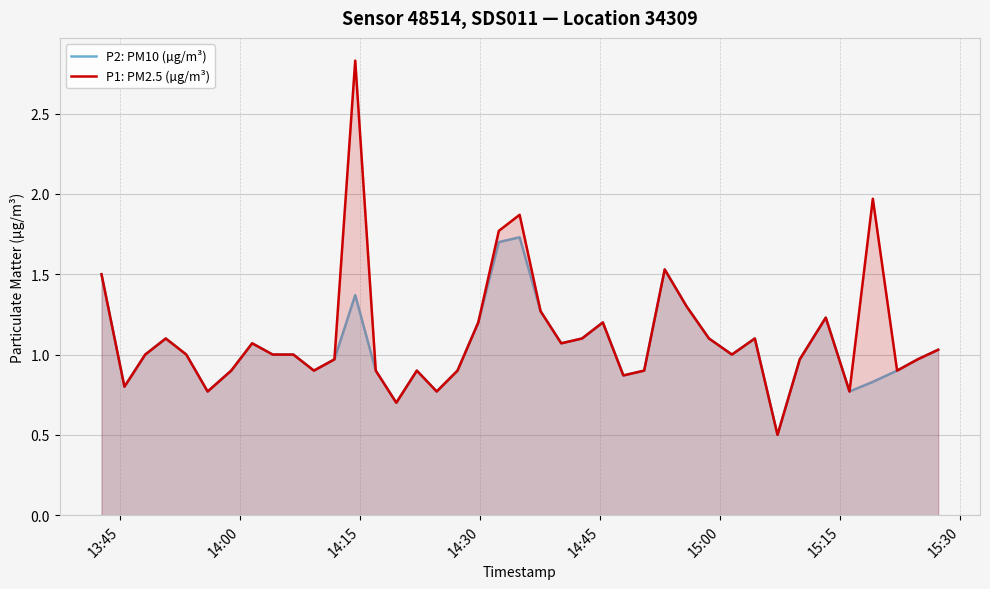

List the series in order of their peak value, lowest first.

P2: PM10 (µg/m³), P1: PM2.5 (µg/m³)